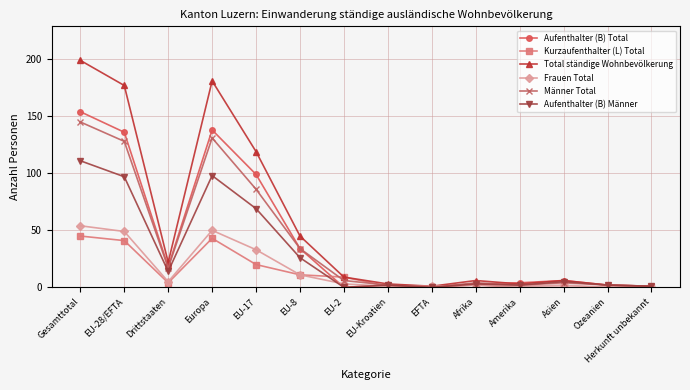

What is the spread (max minus min) of values at EU-17?

99